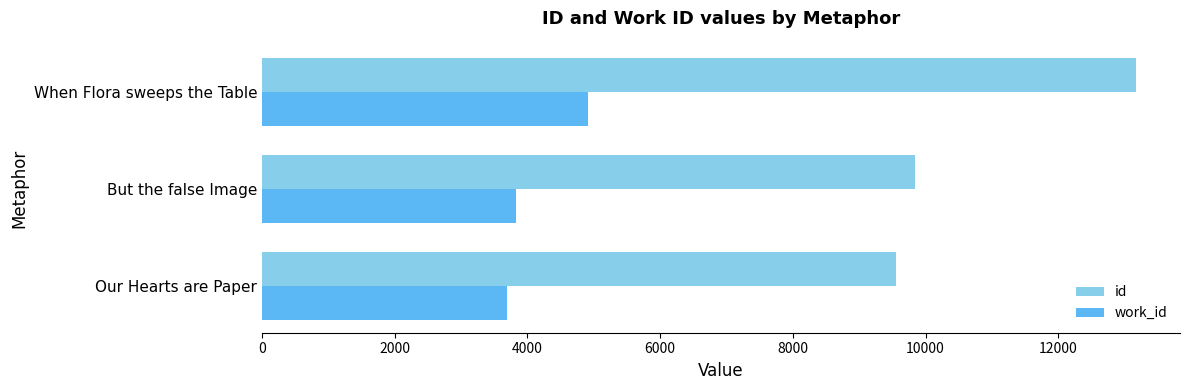

What is the spread (max minus min) of values at When Flora sweeps the Table?

8262